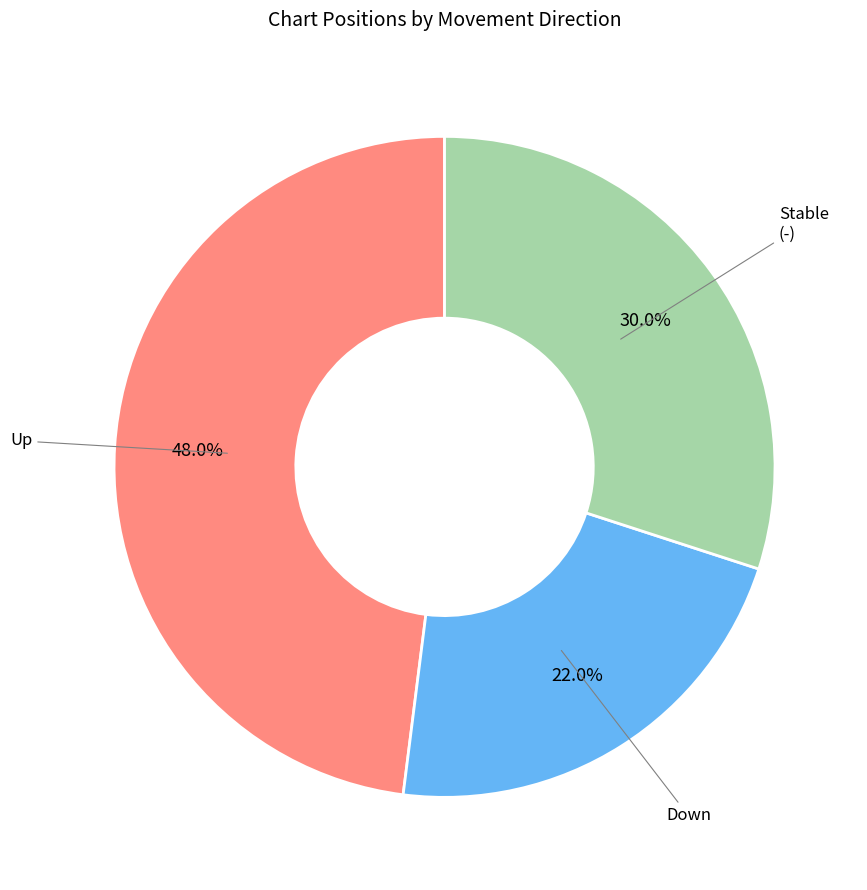

Is there any slice that represents more than half of the pie?

No